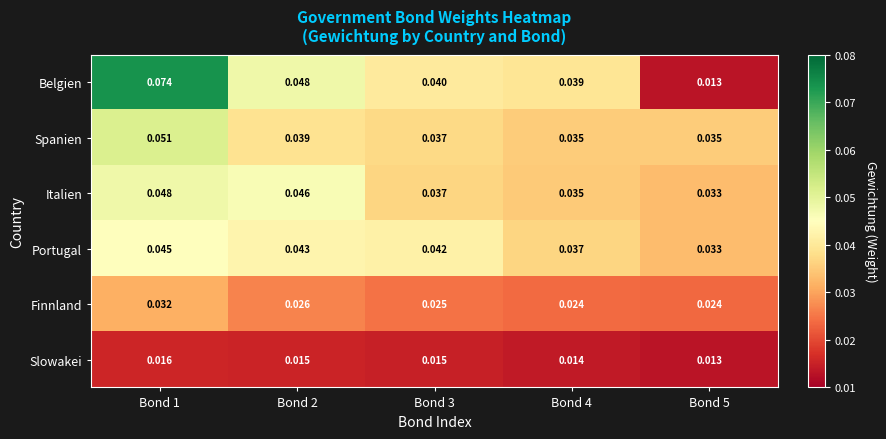

What is the total value across all series at Bond 1?

0.3